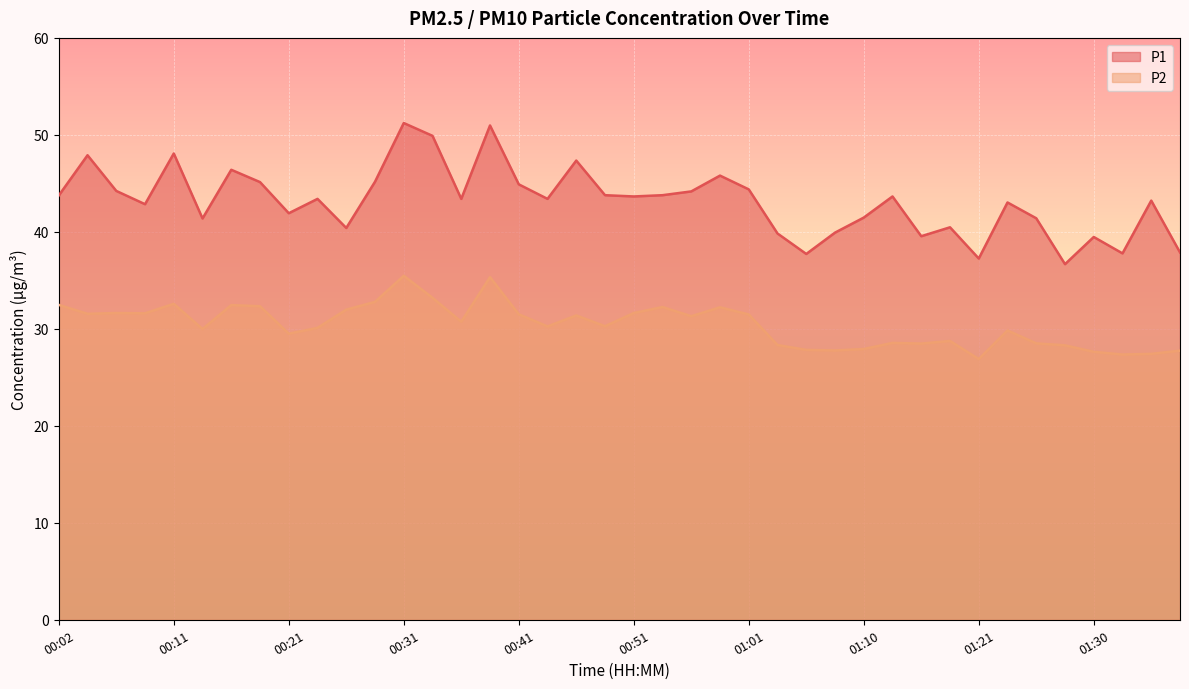

True or false: P1 has a value of 51.2 at 00:31.

True